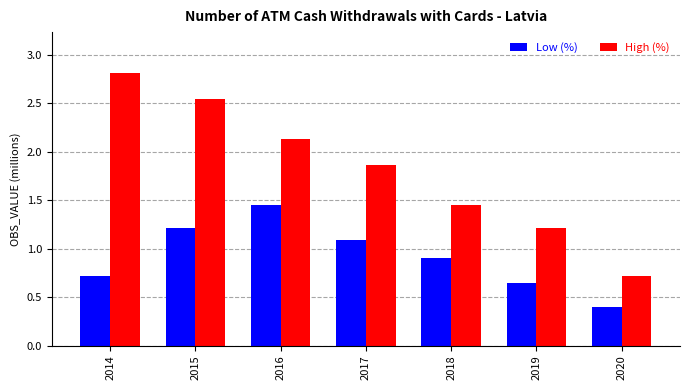

How many values in the High (%) series exceed 1?

6